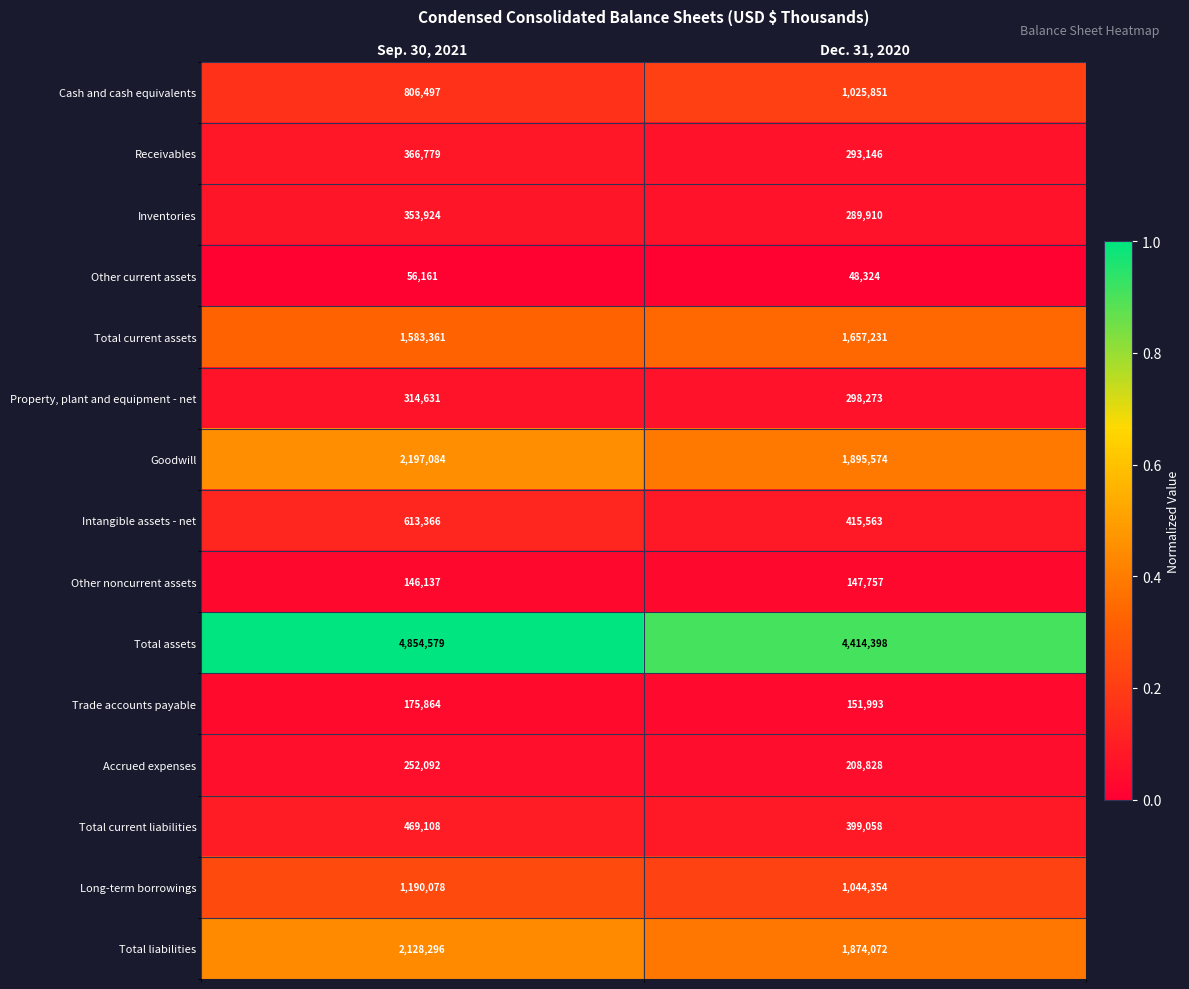

At which category is the sum across all series the highest?

Sep. 30, 2021